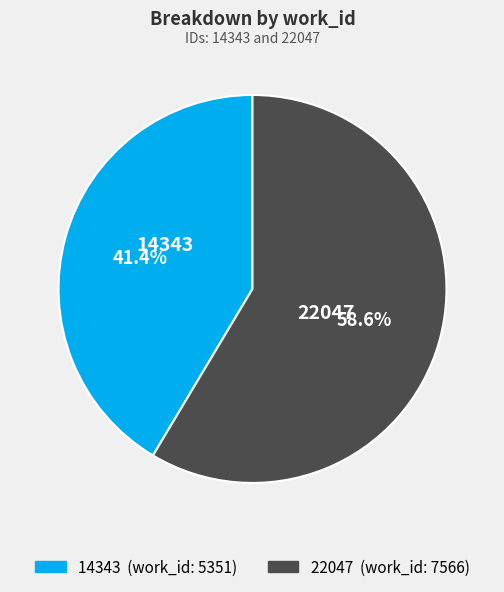

Rank the categories by value from lowest to highest.

14343, 22047